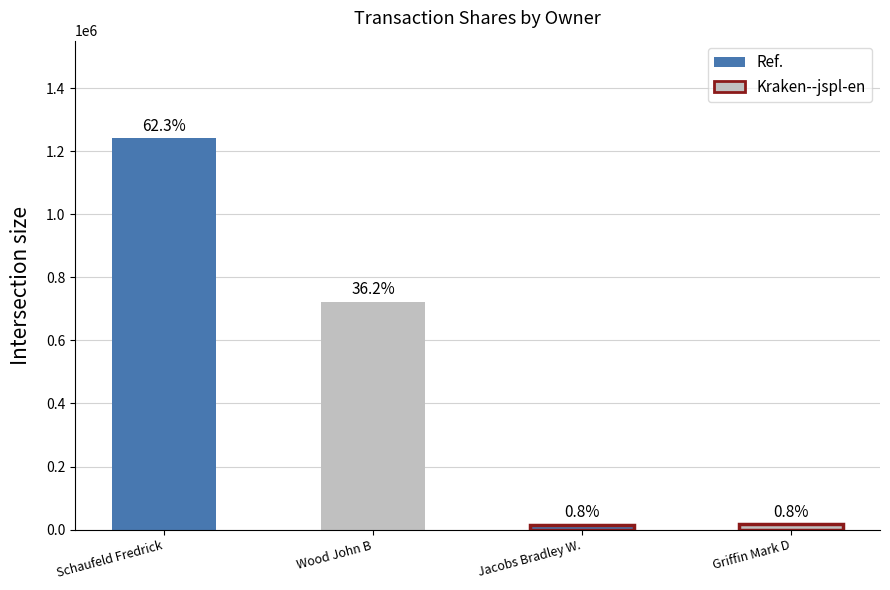

How many bars are there in total?

4